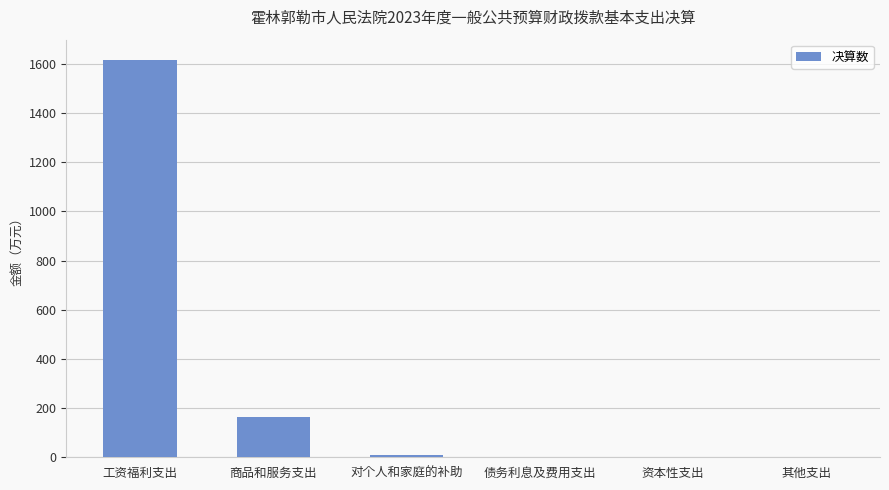

Reading left to right, list all the values displayed in this chart.

工资福利支出=1617.0	商品和服务支出=163.1	对个人和家庭的补助=9.9	债务利息及费用支出=0.0	资本性支出=0.0	其他支出=0.0